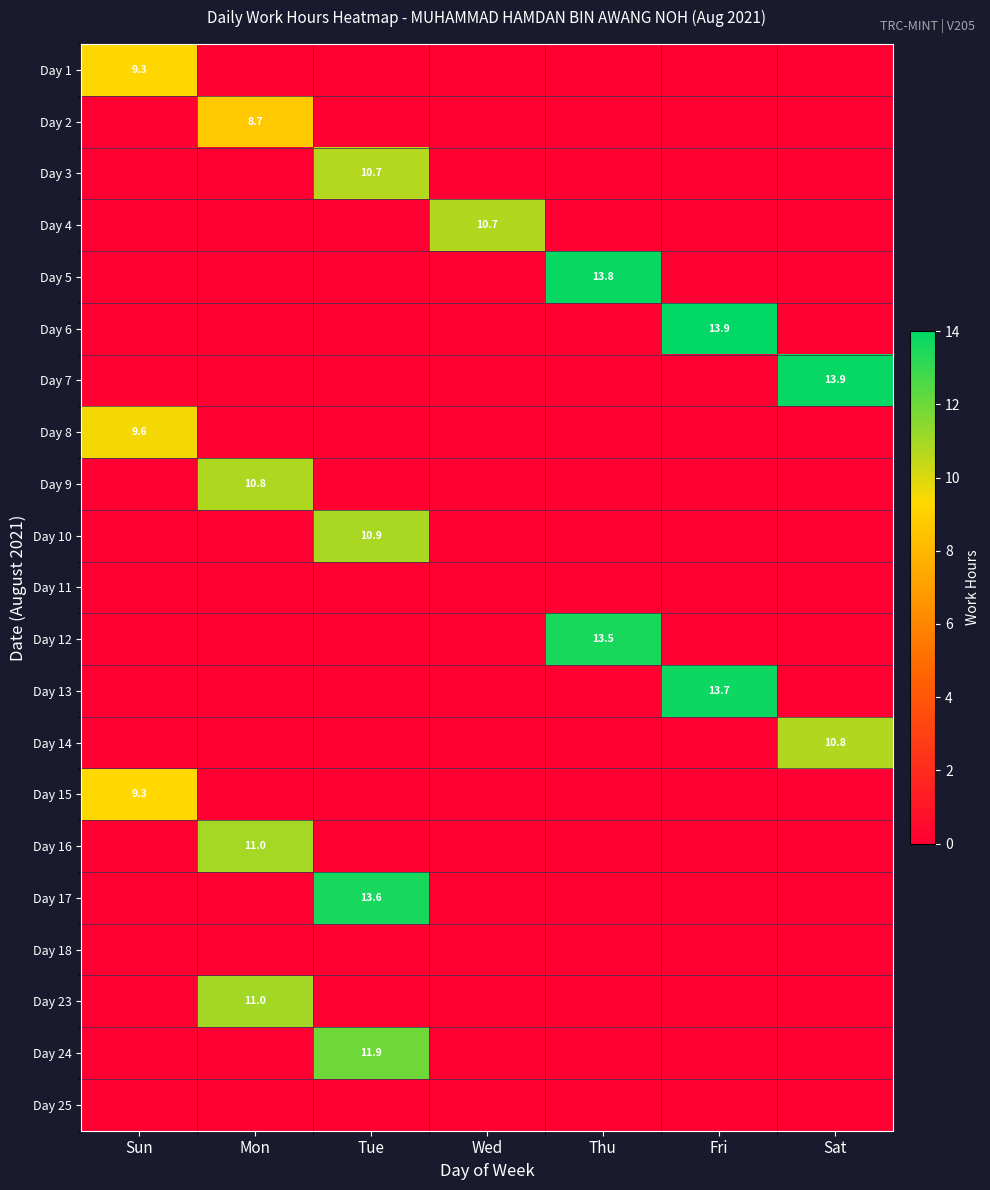

True or false: Day 12 has a value of 8.9 at Wed.

False